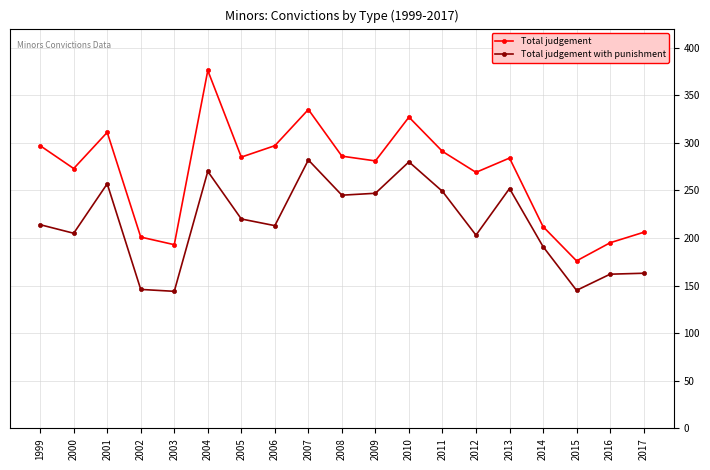

What is the difference between the Total judgement with punishment values at 2015 and 2002?

1